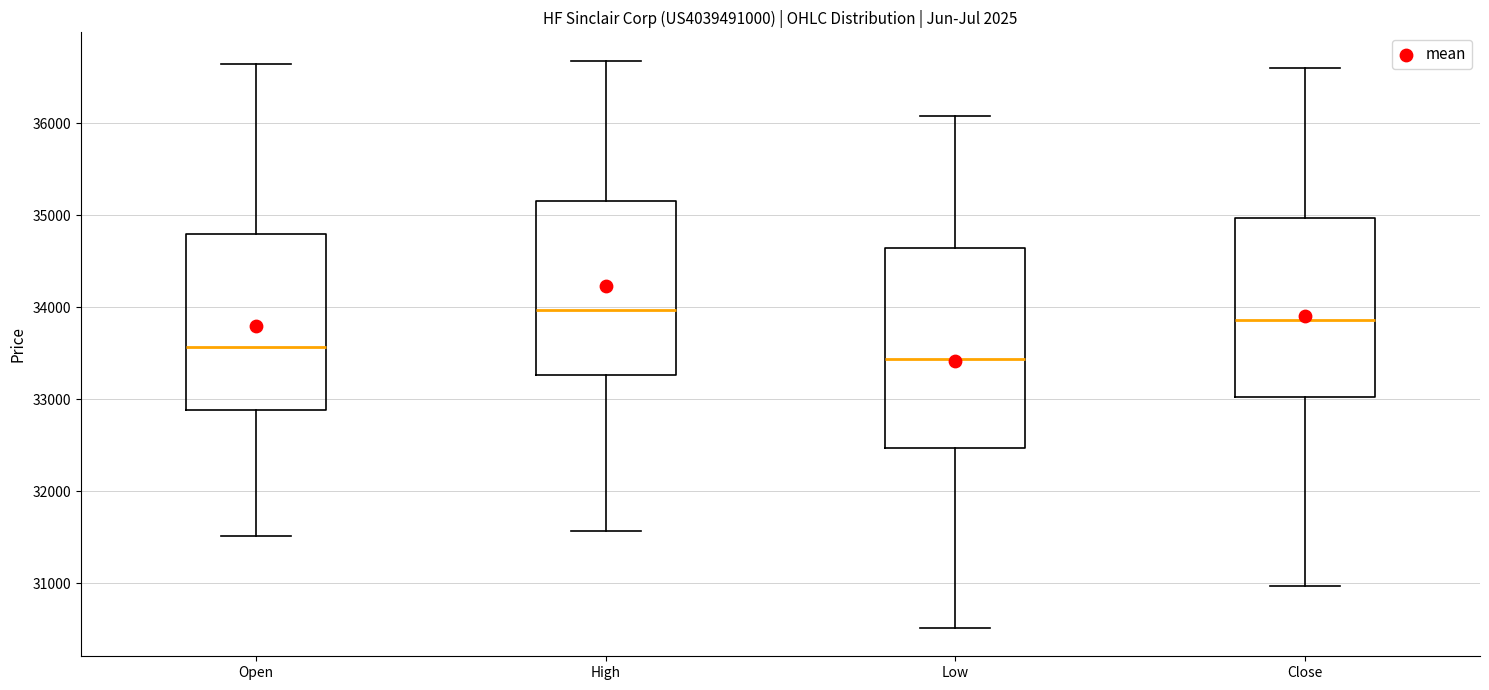

Reading left to right, read every box against the y-axis: the position of its median line, the range the box covers, and the ends of its whiskers. The values are not printed on the chart, so give them approximately, as read against the axis.

Open: median 33600, box 32900 to 34800, whiskers 31500 to 36600
High: median 34000, box 33300 to 35200, whiskers 31600 to 36700
Low: median 33400, box 32500 to 34600, whiskers 30500 to 36100
Close: median 33900, box 33000 to 35000, whiskers 31000 to 36600